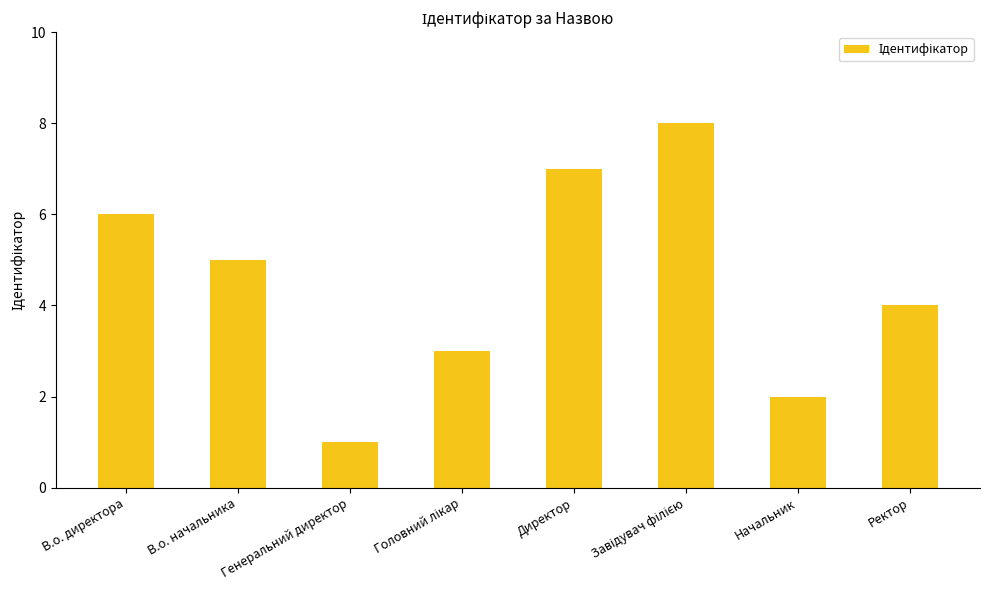

At which category does the chart reach its minimum across all series?

Генеральний директор